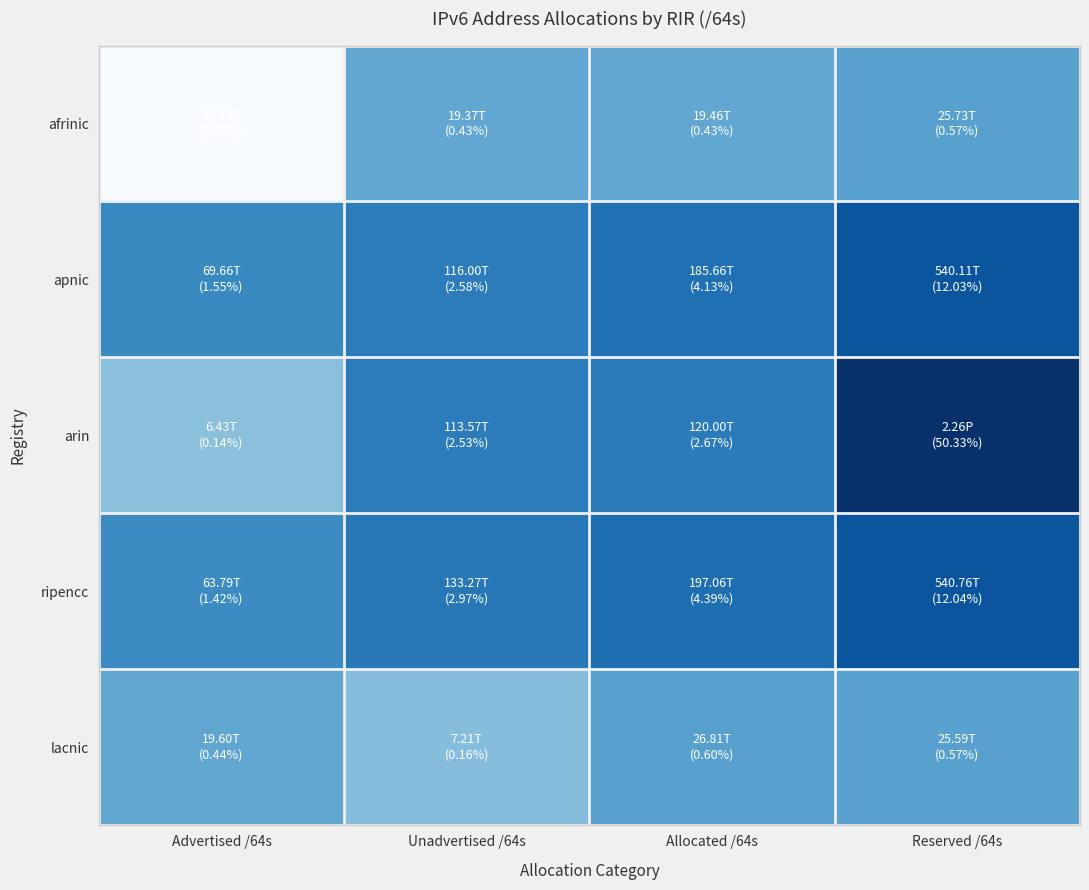

Which has a higher value, Allocated /64s or Advertised /64s?

Allocated /64s